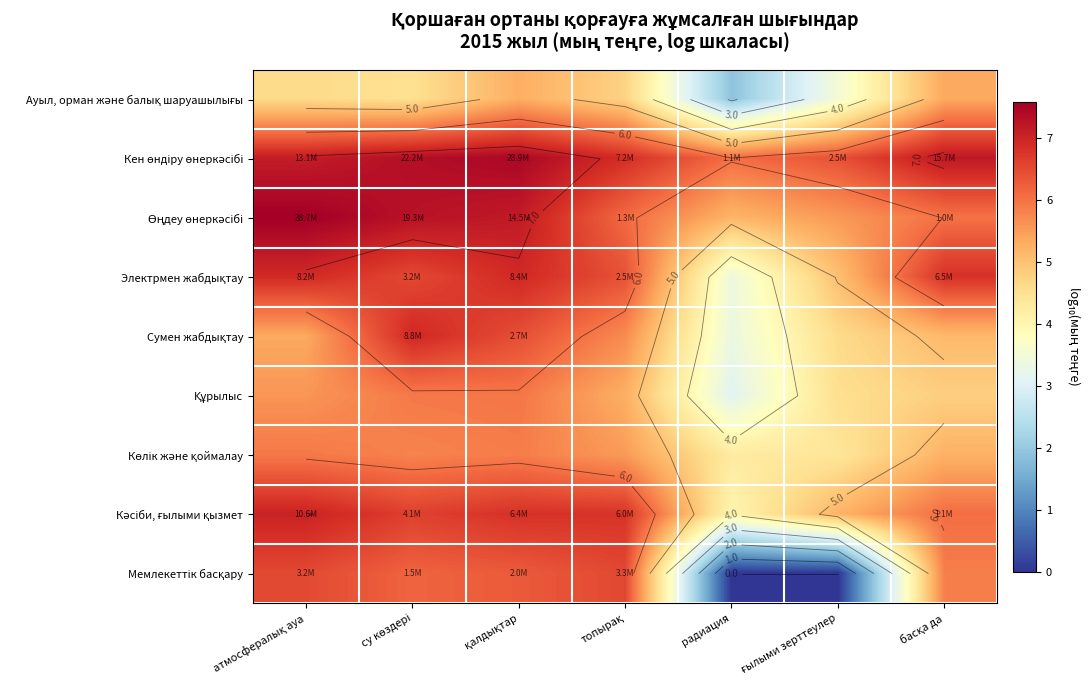

The Мемлекеттік басқару series shows 6.5 at топырақ. True or false?

True